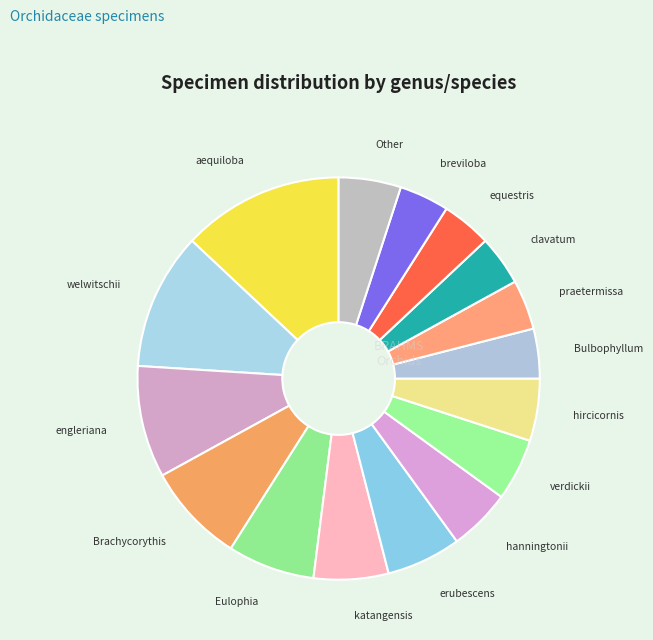

Count the number of slices in the pie.

16